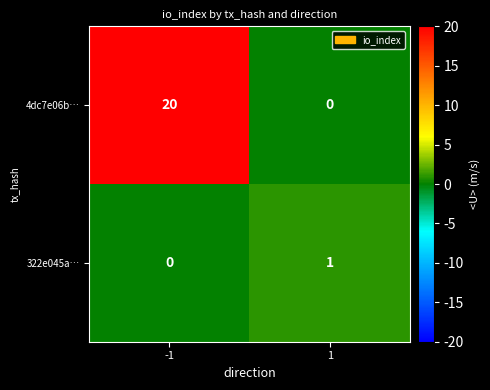

List the series in order of their overall mean, lowest first.

322e045a…, 4dc7e06b…